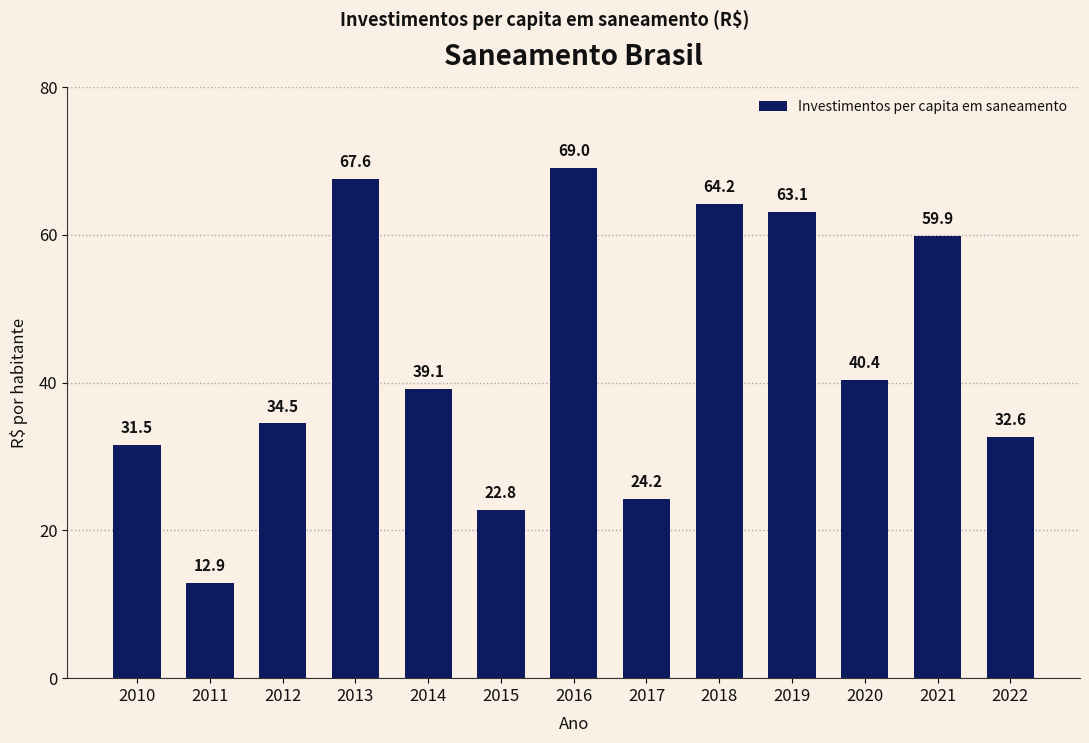

What is the change in value from 2012 to 2022?

-1.9